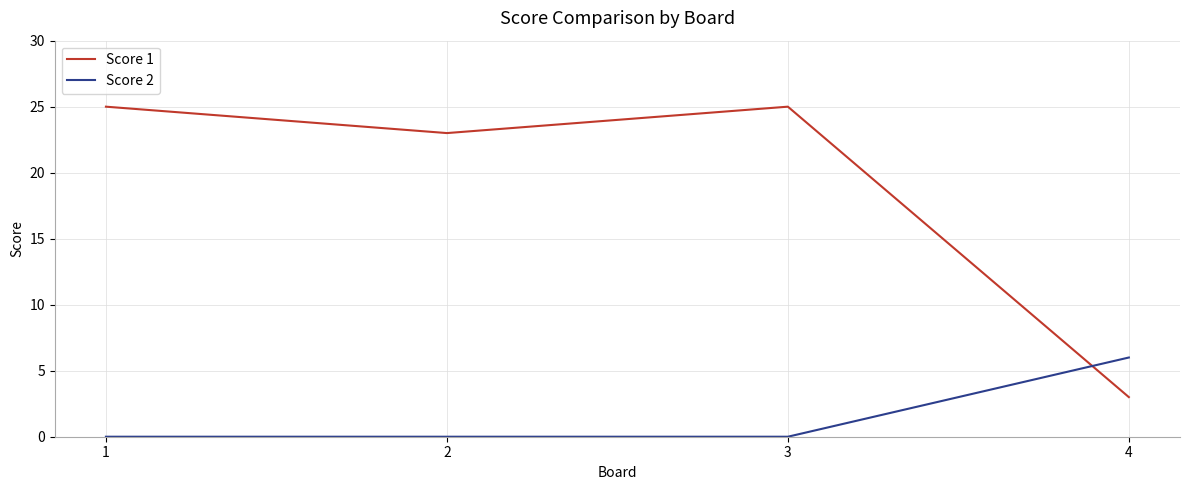

True or false: Score 2 and Score 1 cross at least once.

True